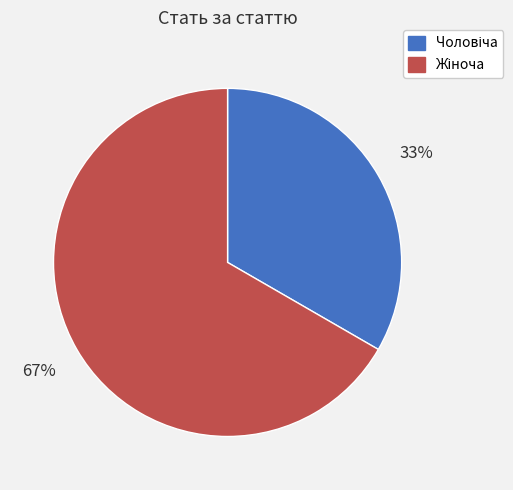

Does any single category account for the majority?

Yes